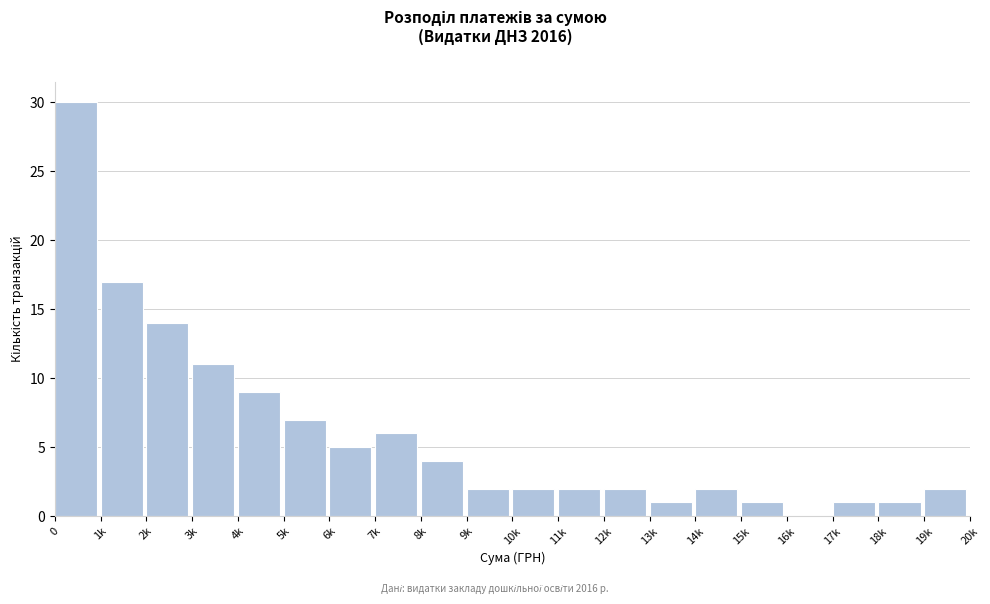

Reading left to right, transcribe all the data shown in this chart.

0=30	1k=17	2k=14	3k=11	4k=9	5k=7	6k=5	7k=6	8k=4	9k=2	10k=2	11k=2	12k=2	13k=1	14k=2	15k=1	16k=0	17k=1	18k=1	19k=2